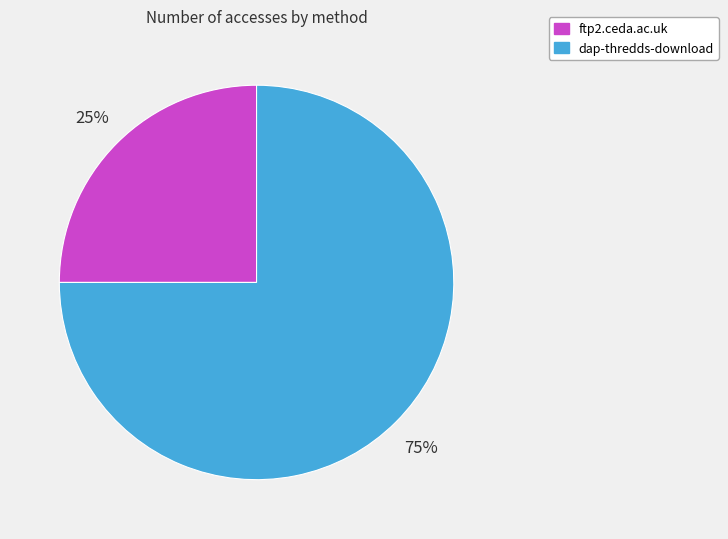

To the nearest percent, what is the combined percentage of ftp2.ceda.ac.uk and dap-thredds-download?

100%